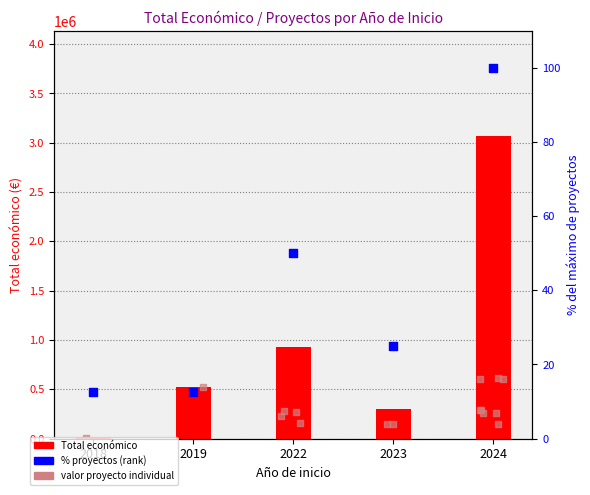

At how many categories does at least one series exceed 2311819?

1